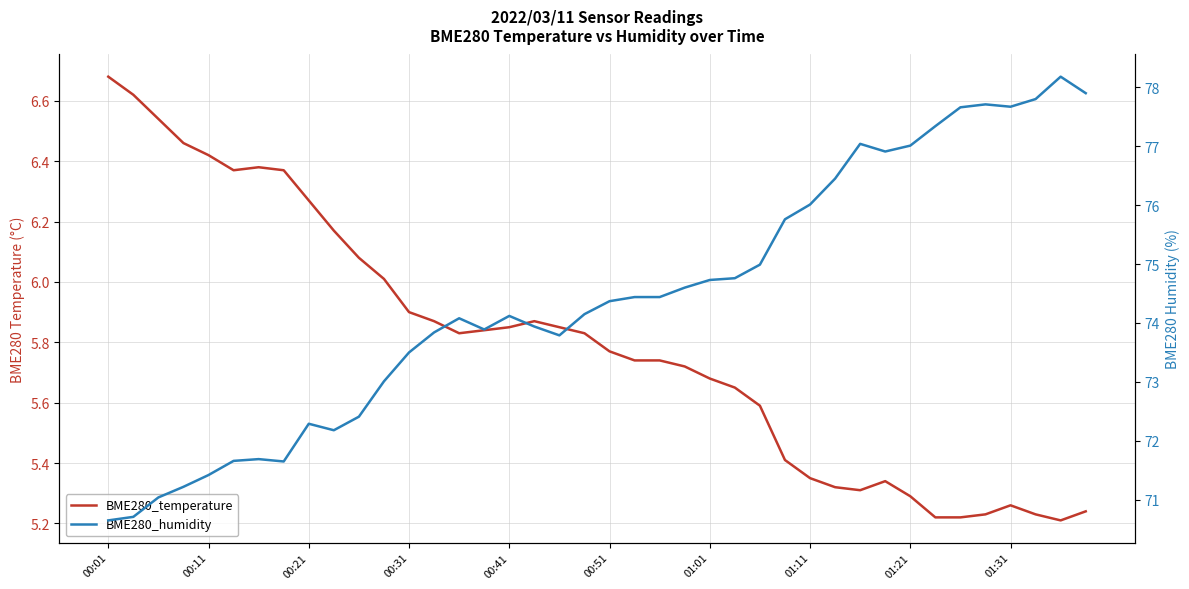

What is the difference between the highest and lowest values at 18?

67.9